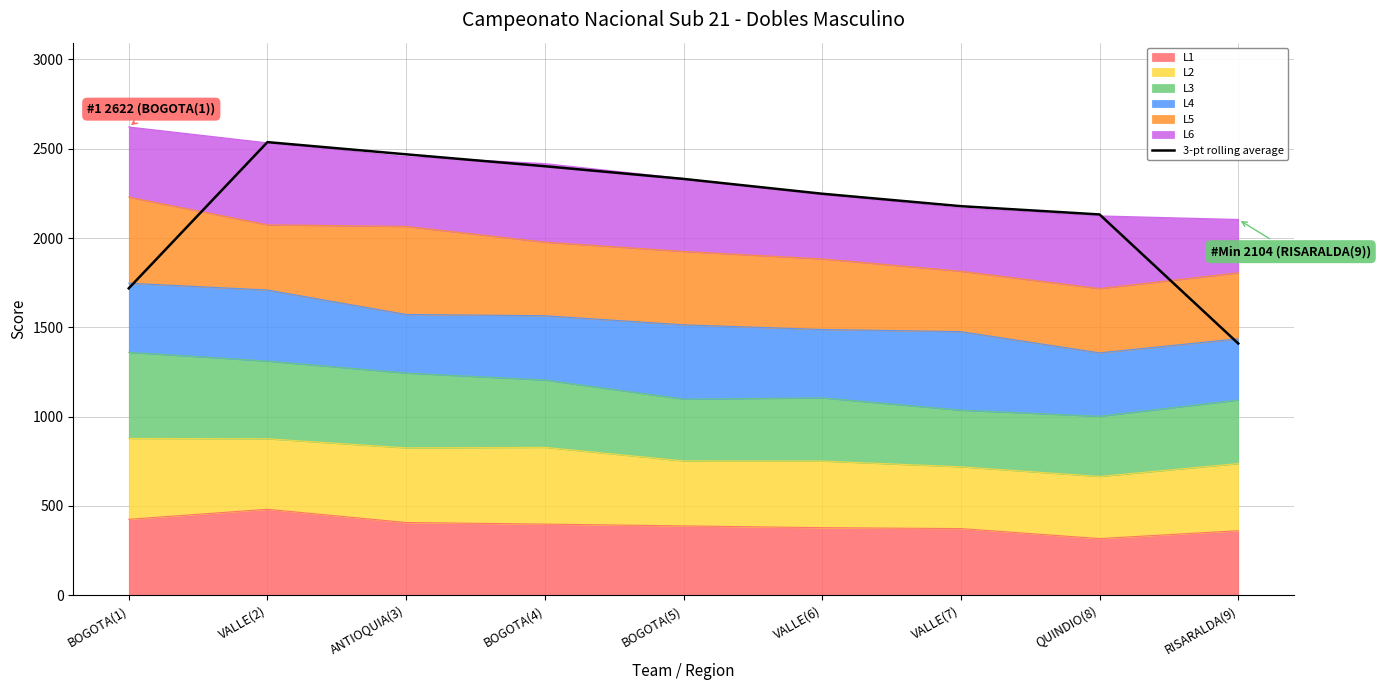

What is the difference between the second highest and minimum values?

1059.3